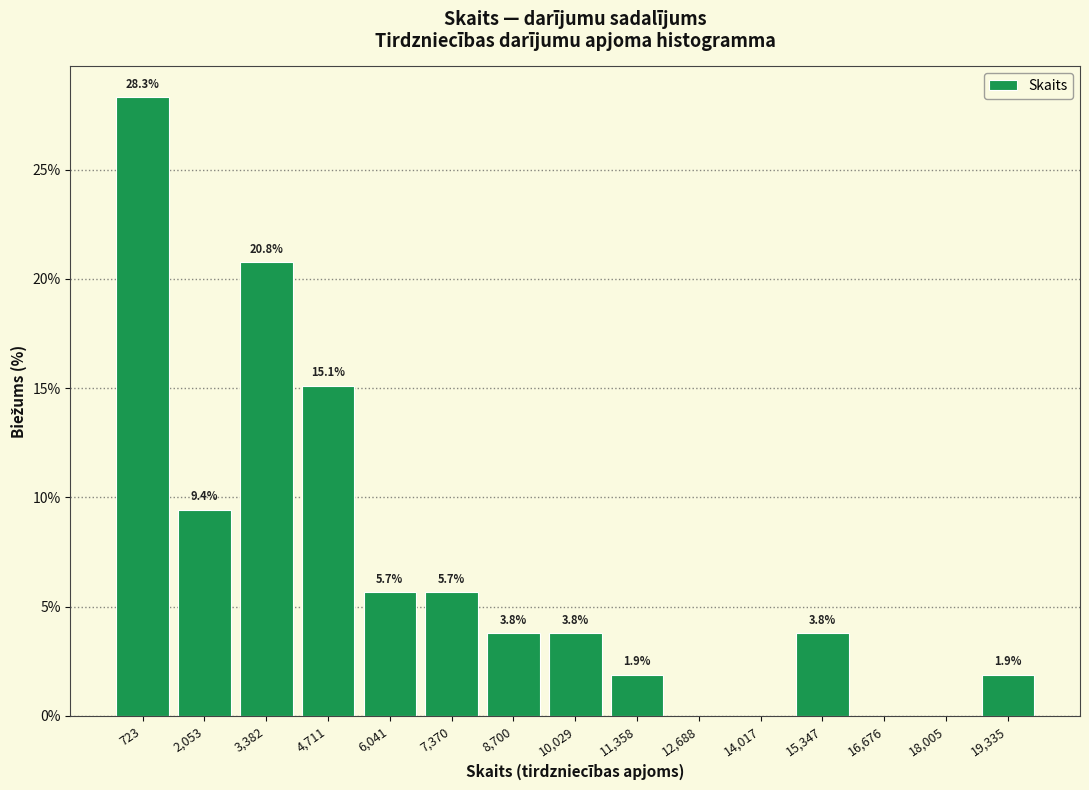

Which range on the x-axis has the tallest bar?

0 to 1400